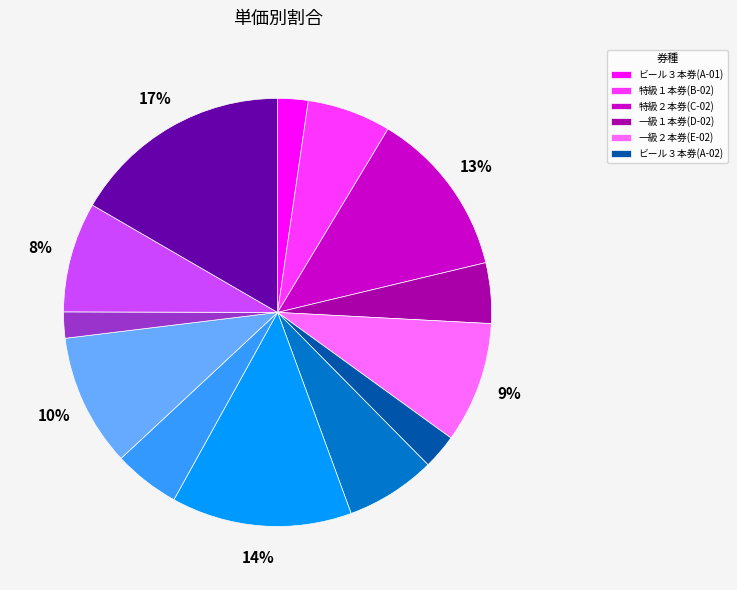

To the nearest percent, what is the difference between the largest and smallest slice percentages?

15%